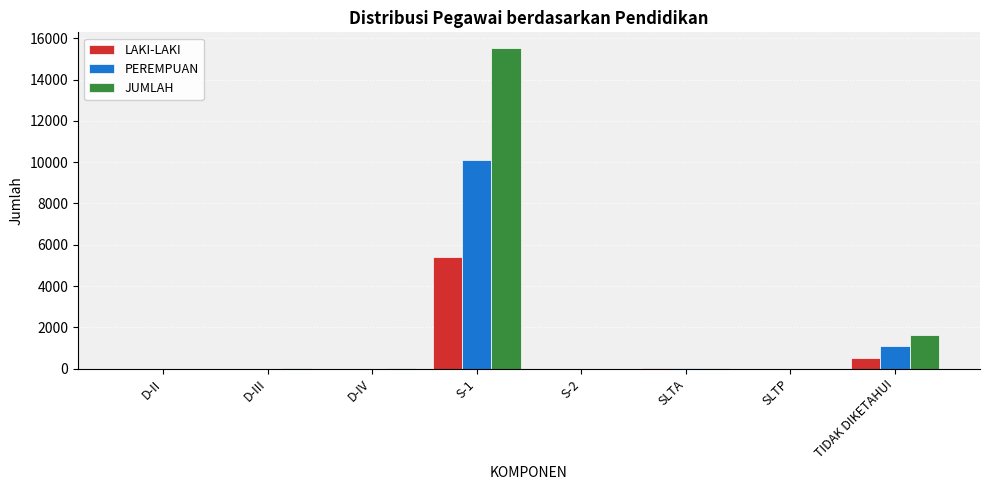

Is it true that LAKI-LAKI equals 501 at TIDAK DIKETAHUI?

True